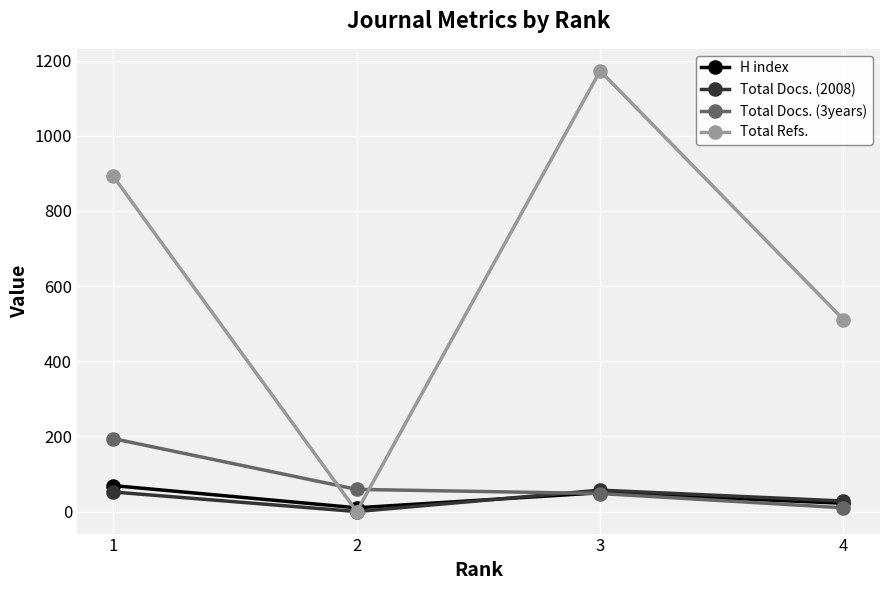

How many interior local peaks does the Total Refs. series have?

1